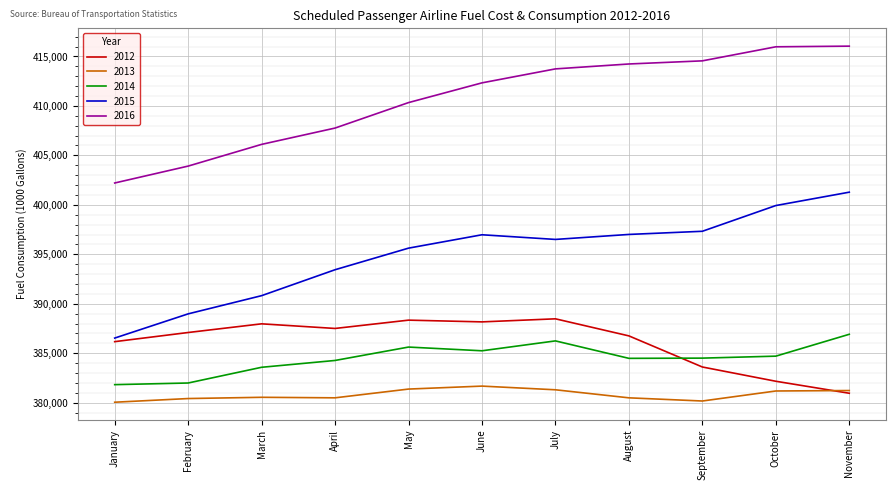

True or false: 2016 and 2013 cross at least once.

False